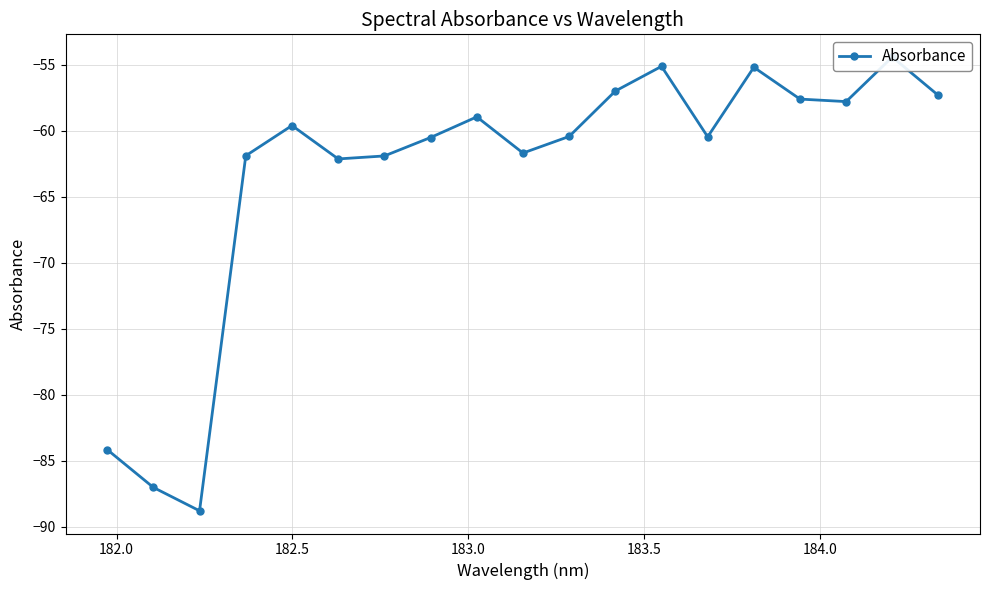

True or false: there are more than 2 points higher than both neighbors.

True